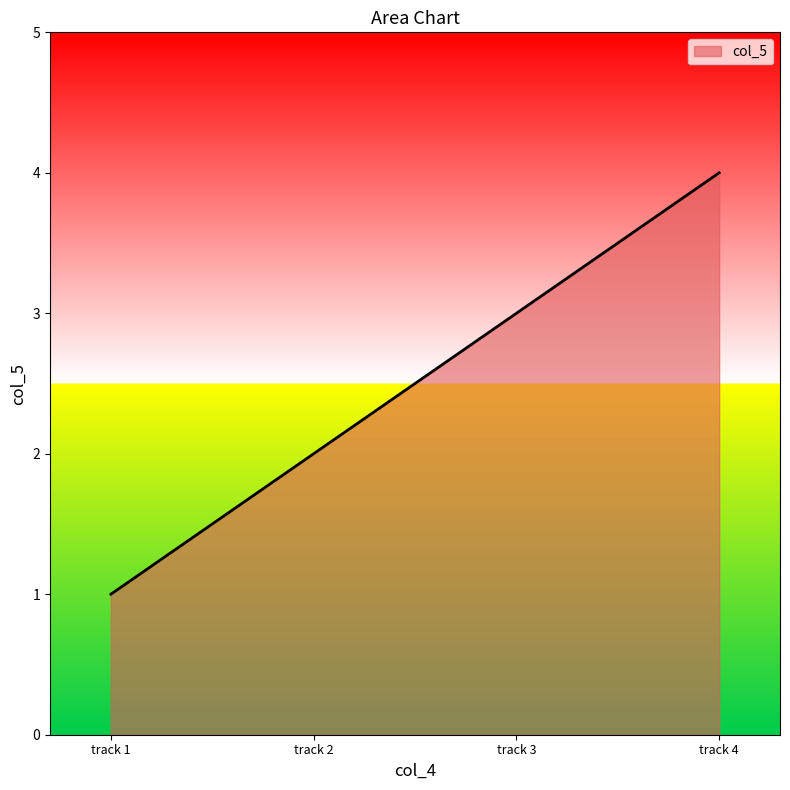

Count the number of categories in the chart.

4